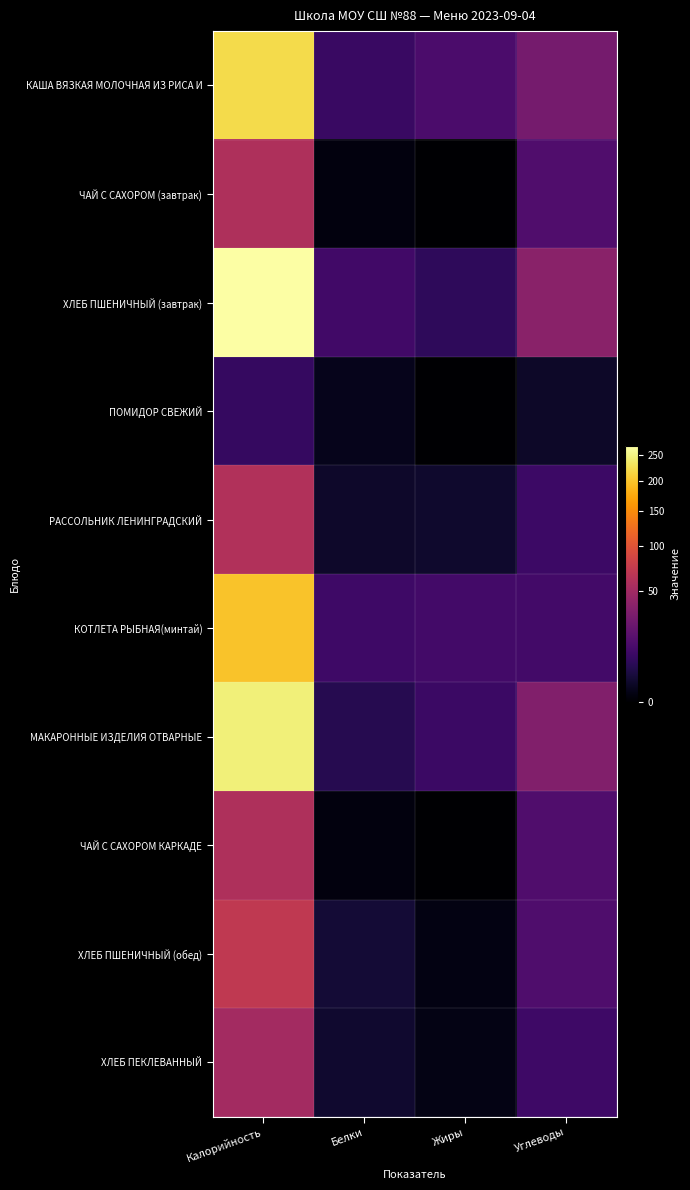

Reading left to right, what are all the values shown in this chart?

КАША ВЯЗКАЯ МОЛОЧНАЯ ИЗ РИСА И: Калорийность=220.6	Белки=8.7	Жиры=13.7	Углеводы=28.4
ЧАЙ С САХОРОМ (завтрак): Калорийность=58.0	Белки=0.2	Жиры=0.0	Углеводы=15.0
ХЛЕБ ПШЕНИЧНЫЙ (завтрак): Калорийность=268.2	Белки=10.7	Жиры=6.6	Углеводы=38.2
ПОМИДОР СВЕЖИЙ: Калорийность=8.2	Белки=0.6	Жиры=0.0	Углеводы=1.4
РАССОЛЬНИК ЛЕНИНГРАДСКИЙ: Калорийность=60.7	Белки=1.5	Жиры=1.8	Углеводы=9.7
КОТЛЕТА РЫБНАЯ(минтай): Калорийность=199.2	Белки=10.2	Жиры=11.3	Углеводы=11.3
МАКАРОННЫЕ ИЗДЕЛИЯ ОТВАРНЫЕ: Калорийность=244.5	Белки=5.1	Жиры=9.2	Углеводы=34.2
ЧАЙ С САХОРОМ КАРКАДЕ: Калорийность=58.0	Белки=0.2	Жиры=0.0	Углеводы=15.0
ХЛЕБ ПШЕНИЧНЫЙ (обед): Калорийность=71.0	Белки=2.4	Жиры=0.3	Углеводы=14.5
ХЛЕБ ПЕКЛЕВАННЫЙ: Калорийность=52.0	Белки=2.0	Жиры=0.4	Углеводы=10.0